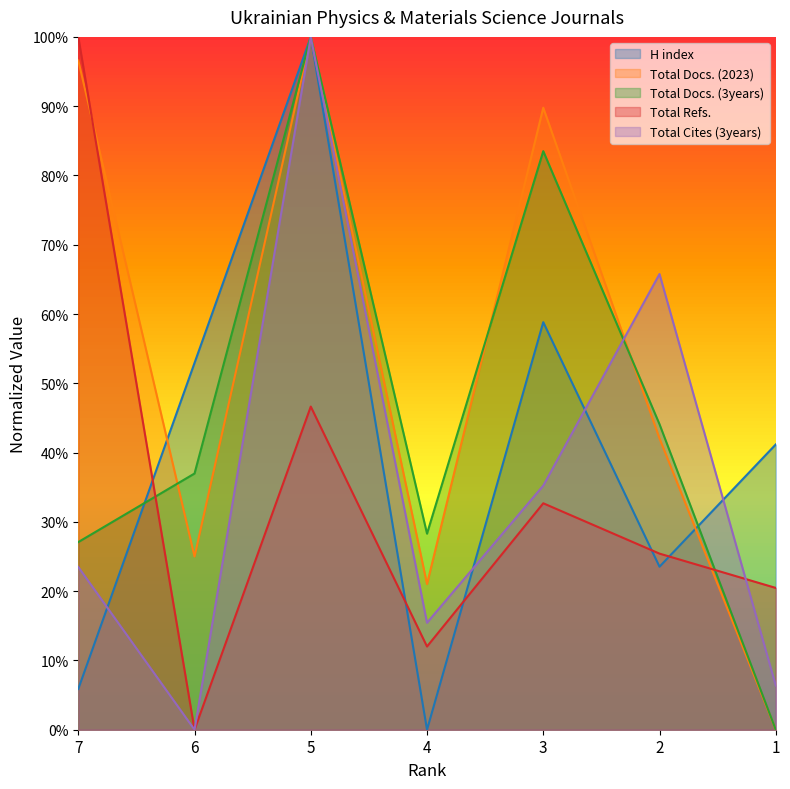

Where is the first local minimum for Total Refs.?

6